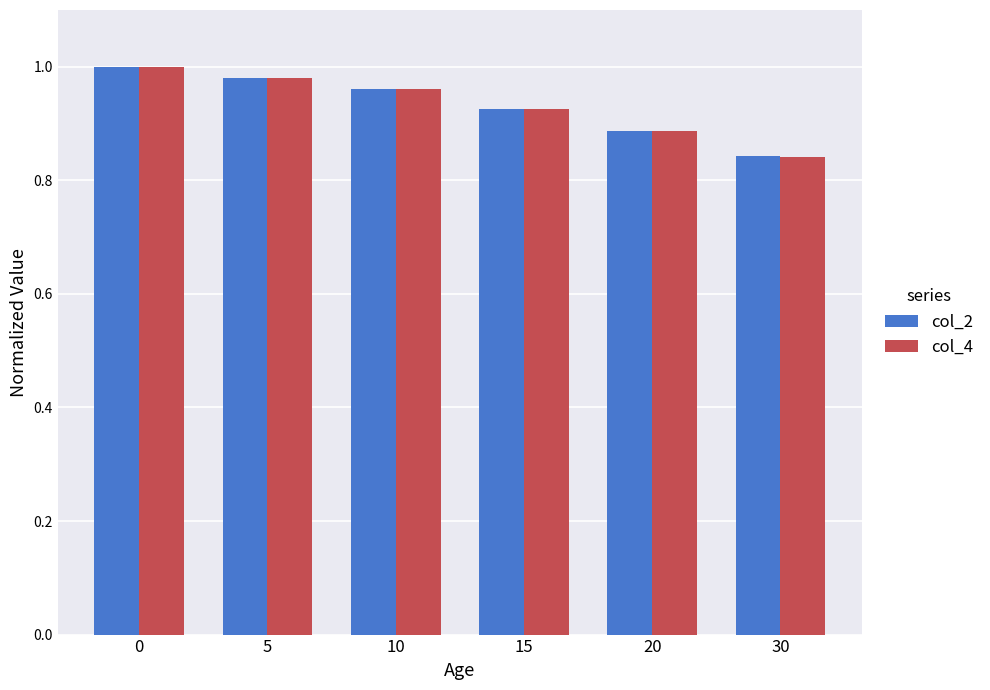

Is it true that col_4 equals 0.3 at 20?

False